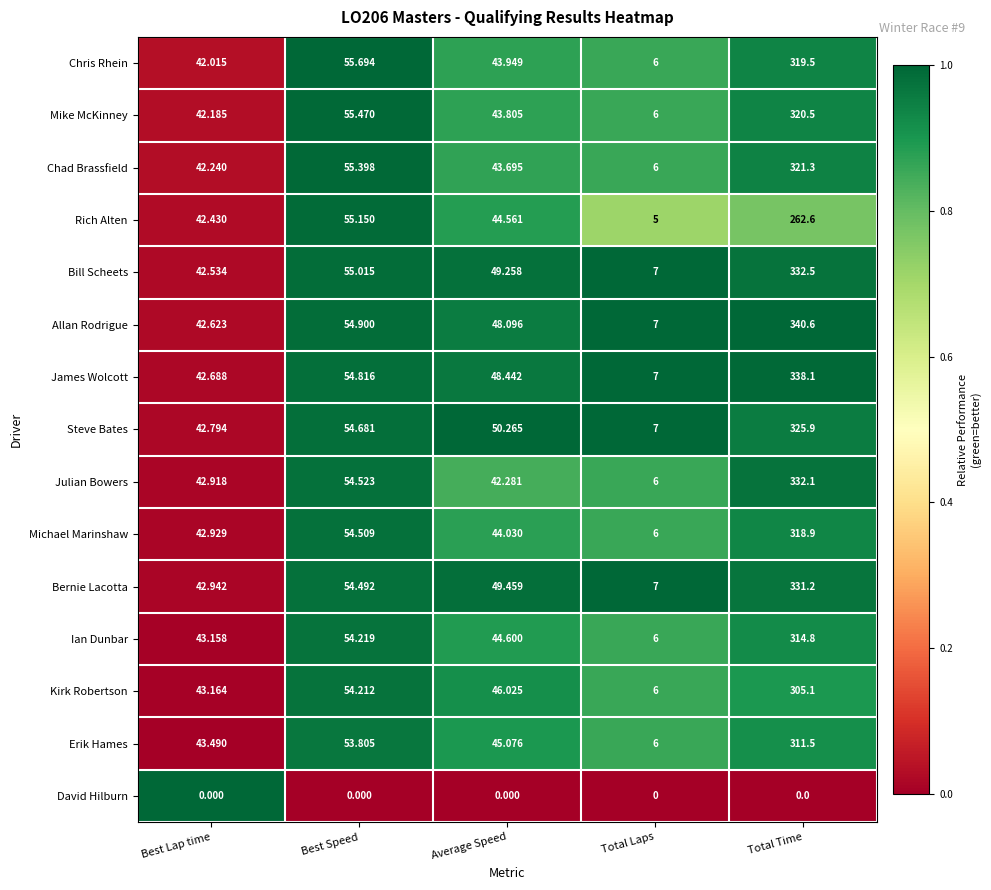

What is the total value across all series at Best Lap time?

598.1